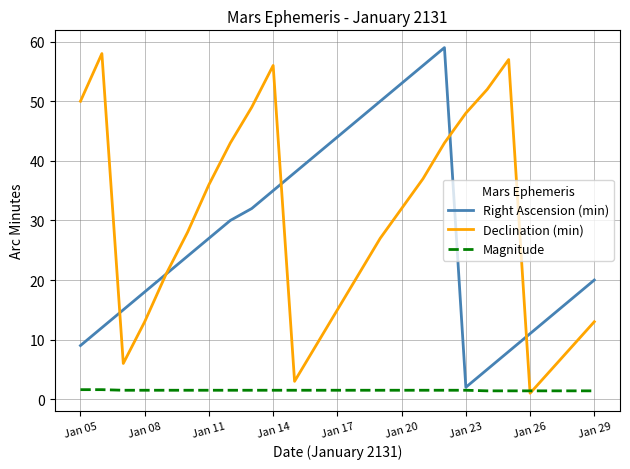

What is the lowest value of the Magnitude series?

1.4